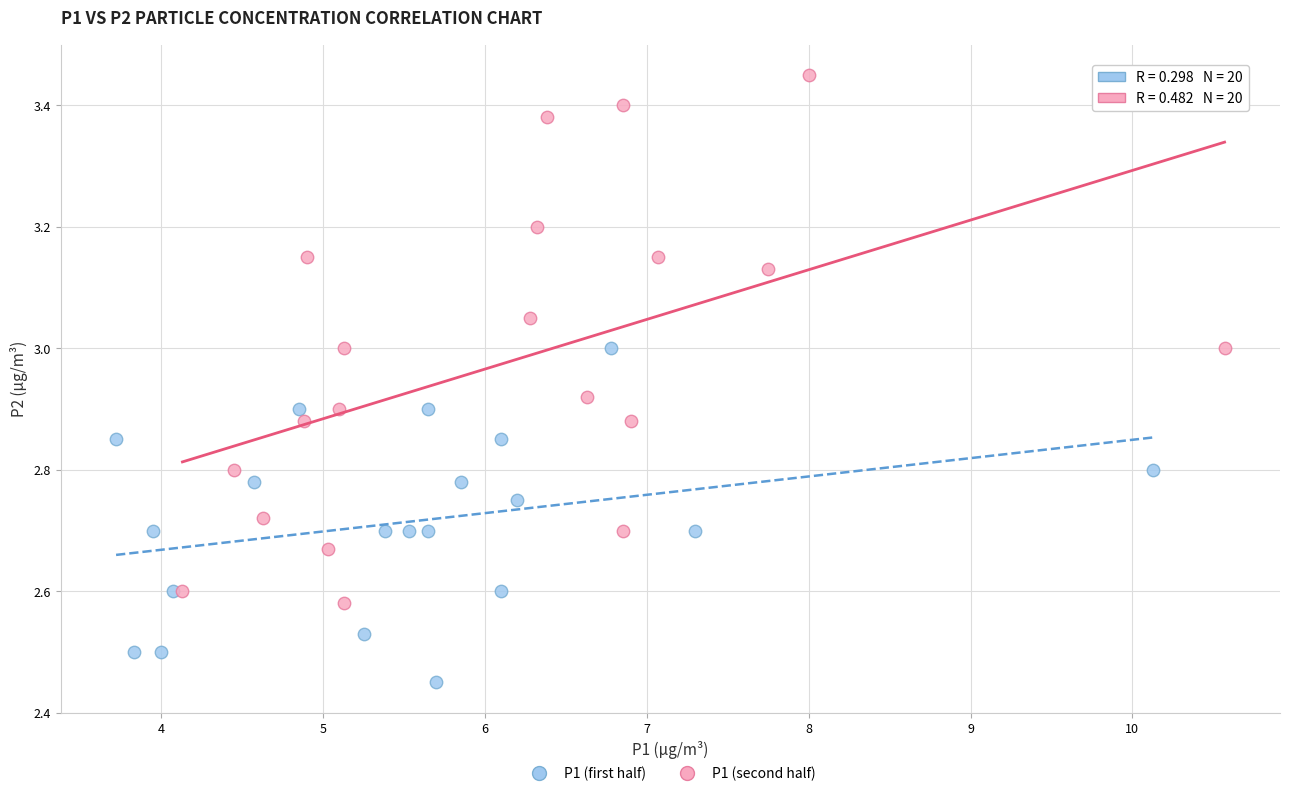

Which series contains the lowest Y value?

P1 (first half)